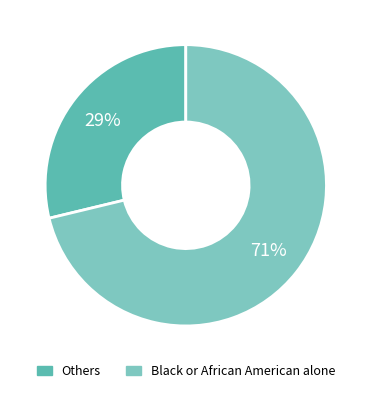

To the nearest percent, what is the average slice percentage?

50%